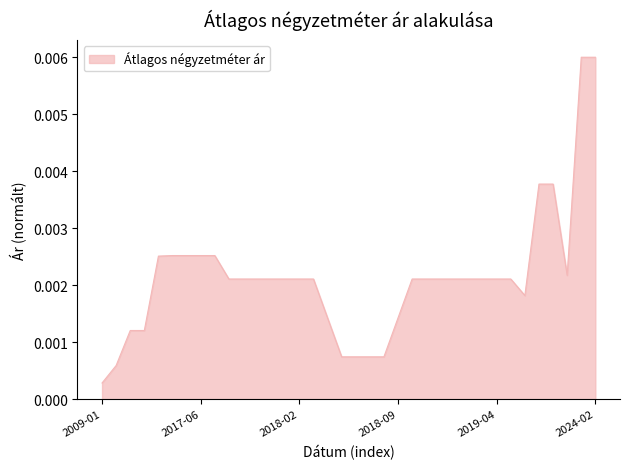

Does the chart have visible grid lines?

No